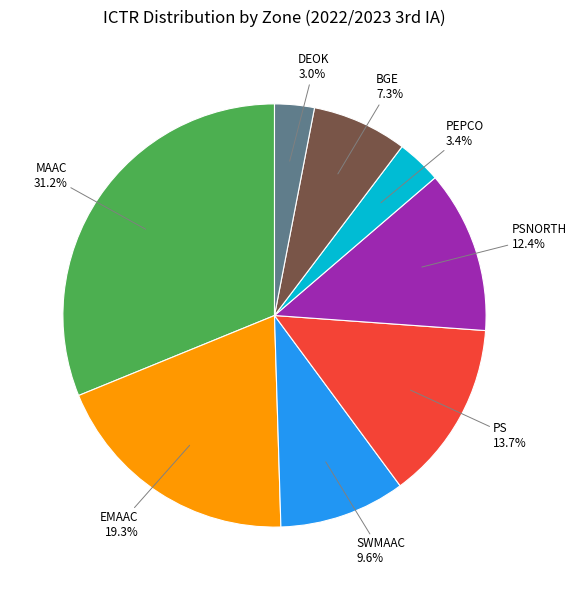

Count the number of slices in the pie.

8